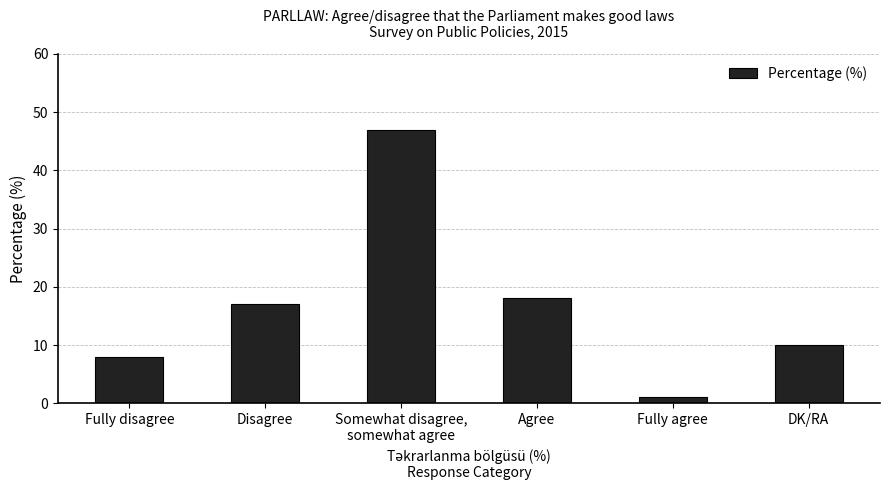

What is the label of the 4th bar from the left?

Agree